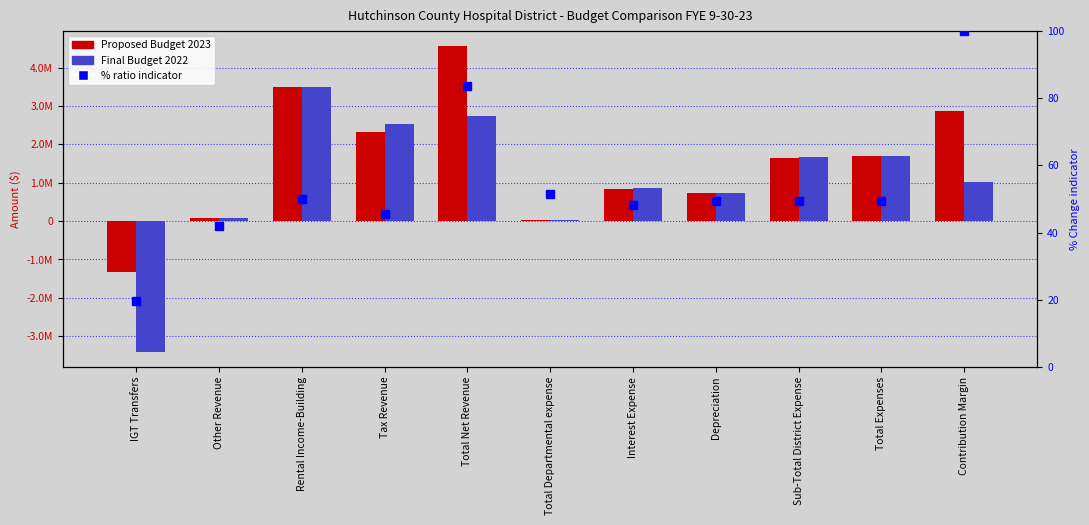

At which category does the chart reach its minimum across all series?

IGT Transfers